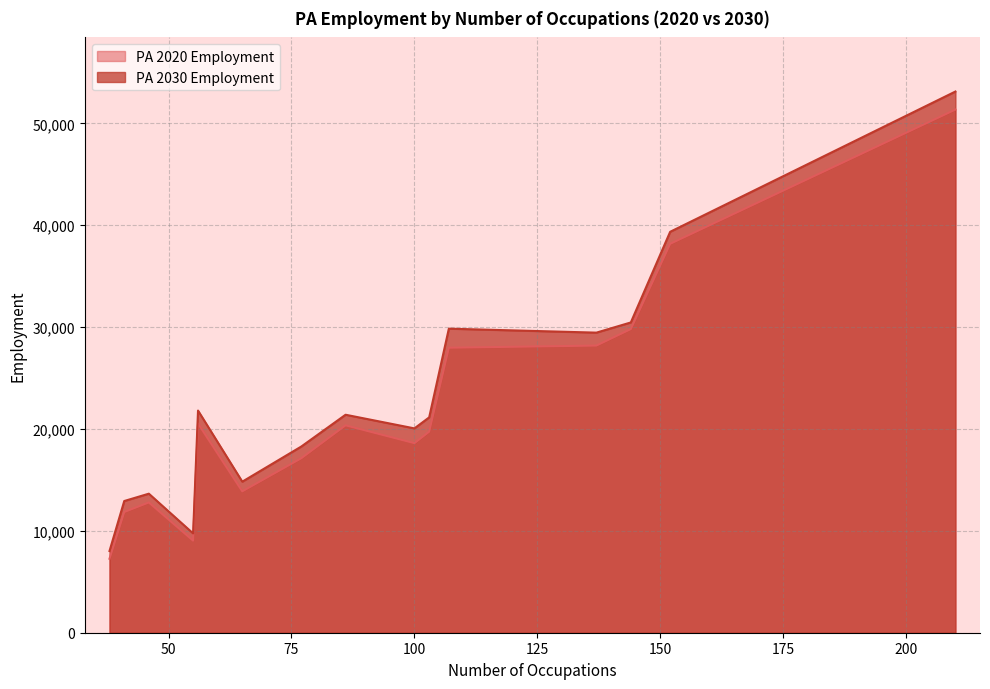

True or false: PA 2020 Employment and PA 2030 Employment intersect in this chart.

False